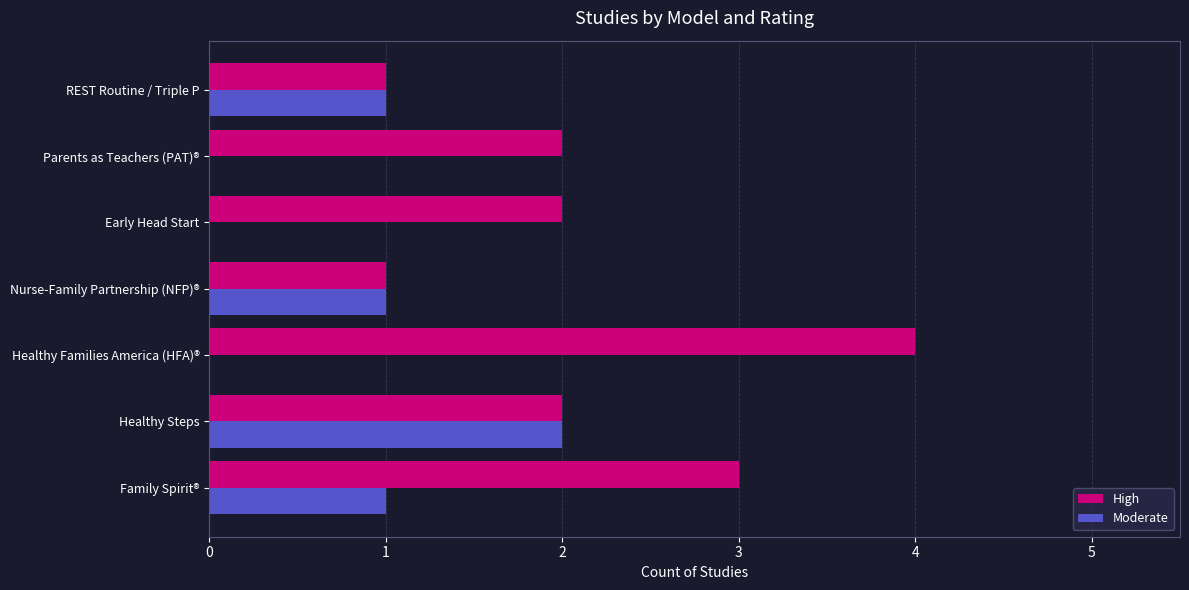

Which category has the highest value in the Moderate series?

Healthy Steps